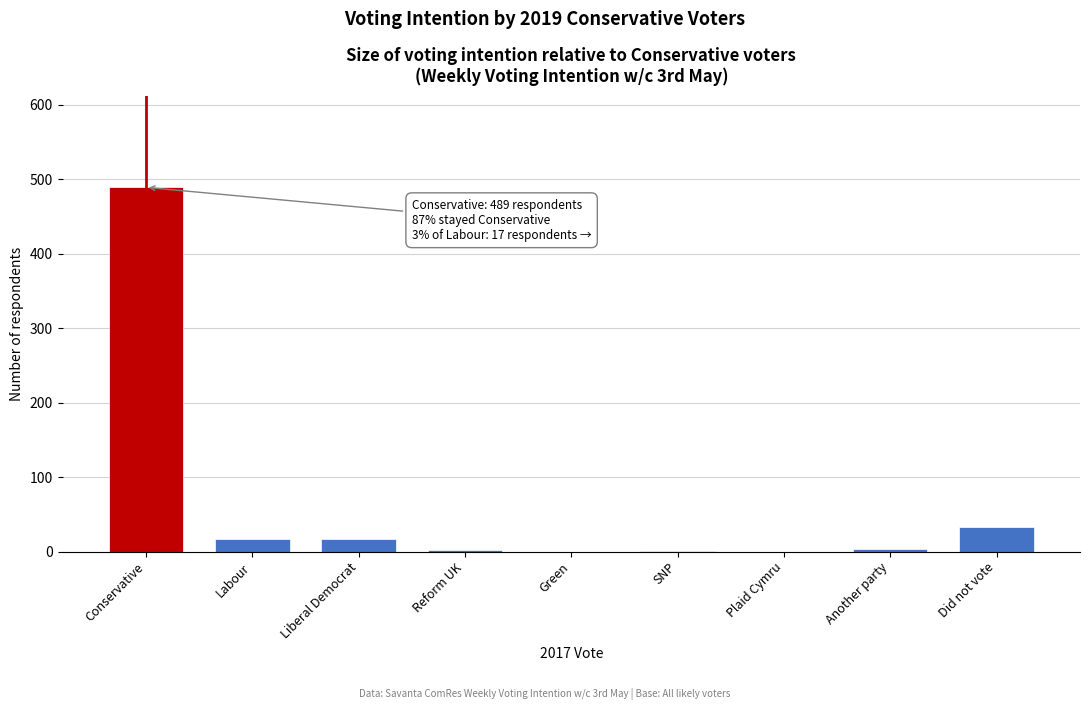

Which has a higher value, Reform UK or Liberal Democrat?

Liberal Democrat